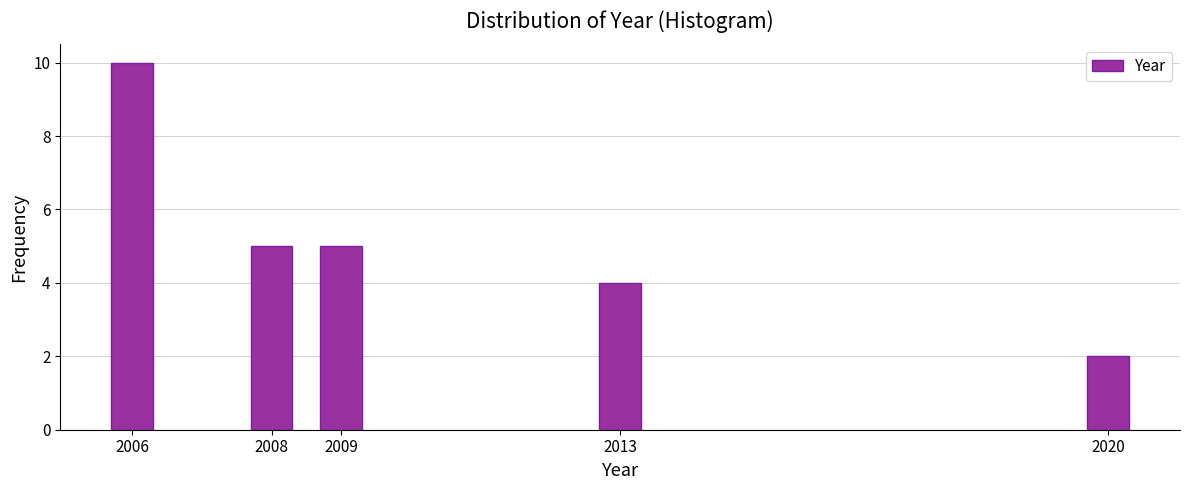

Reading left to right, extract all data points from this chart.

10	5	5	4	2